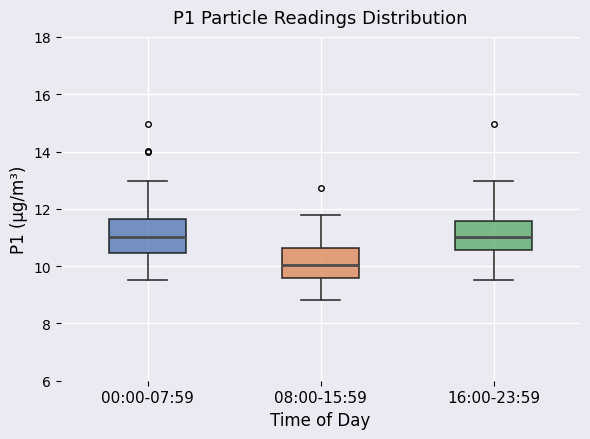

Which box's median line is the lowest?

08:00-15:59